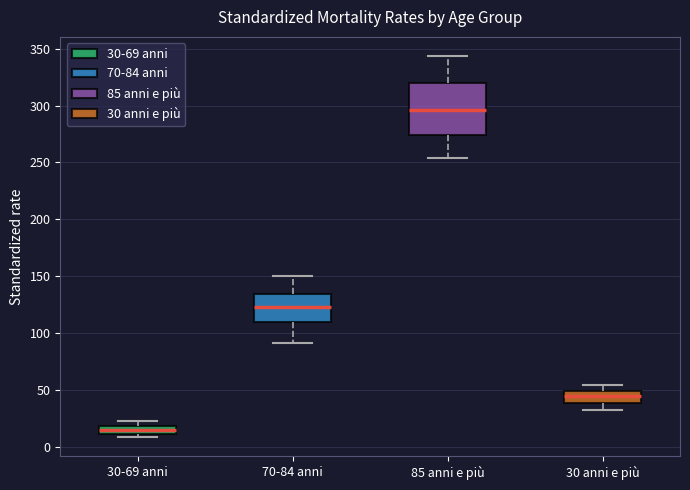

Where does the upper whisker of the box for 85 anni e più end on the y-axis? The values are not printed on the chart, so give them approximately, as read against the axis.

345